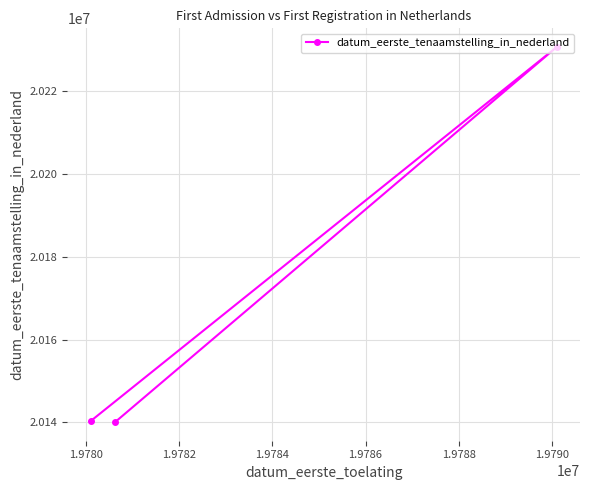

How many lines are shown in the chart?

1